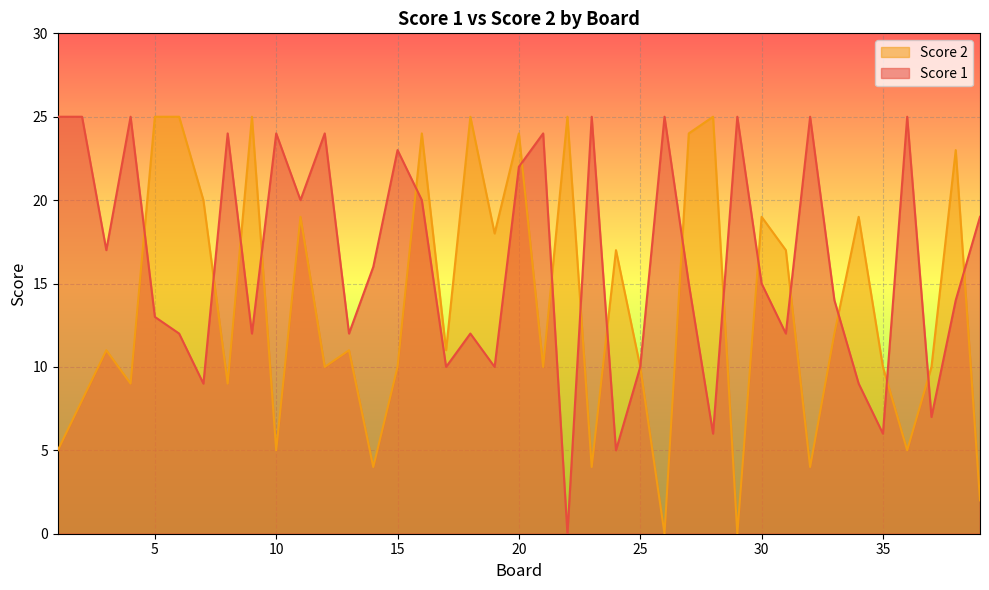

Is the value of Score 2 at 35 greater than the value of Score 1 at 24?

Yes